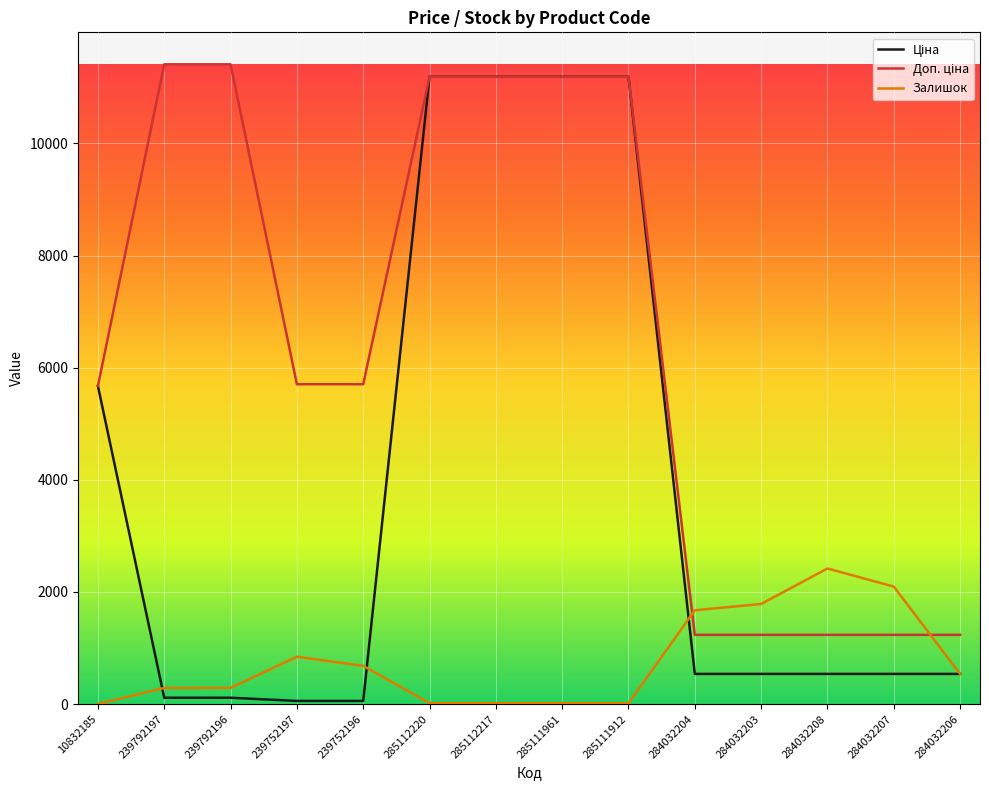

What is the spread (max minus min) of values at 284032203?

1247.0